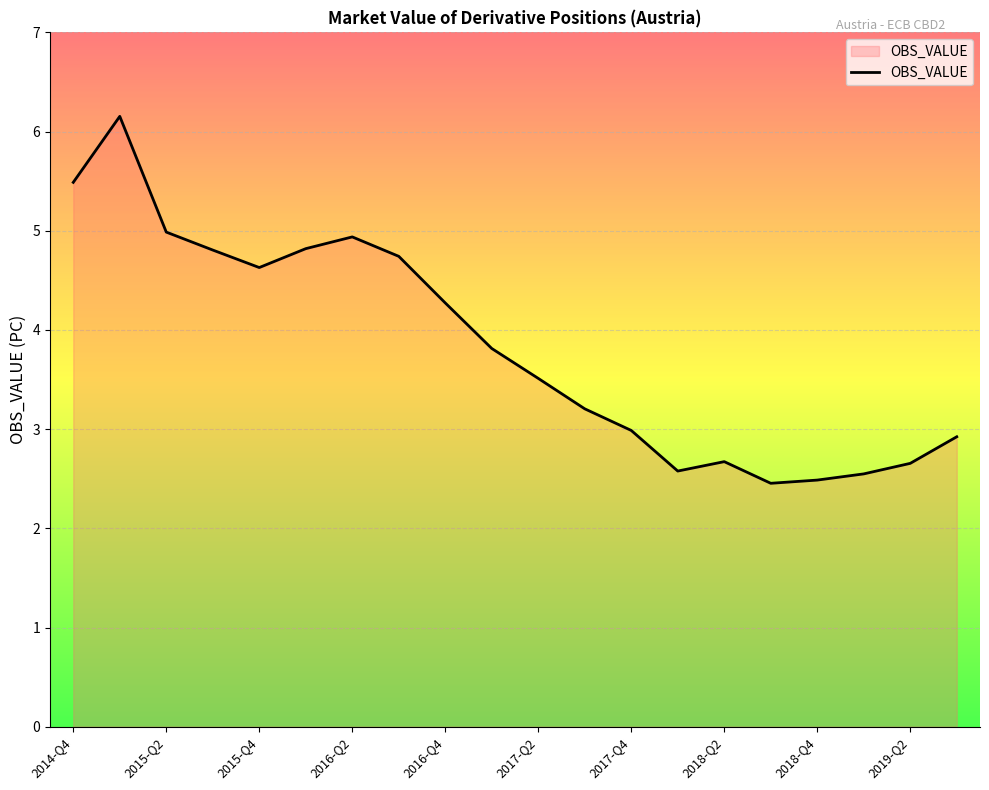

What is the minimum value shown in the chart?

2.5